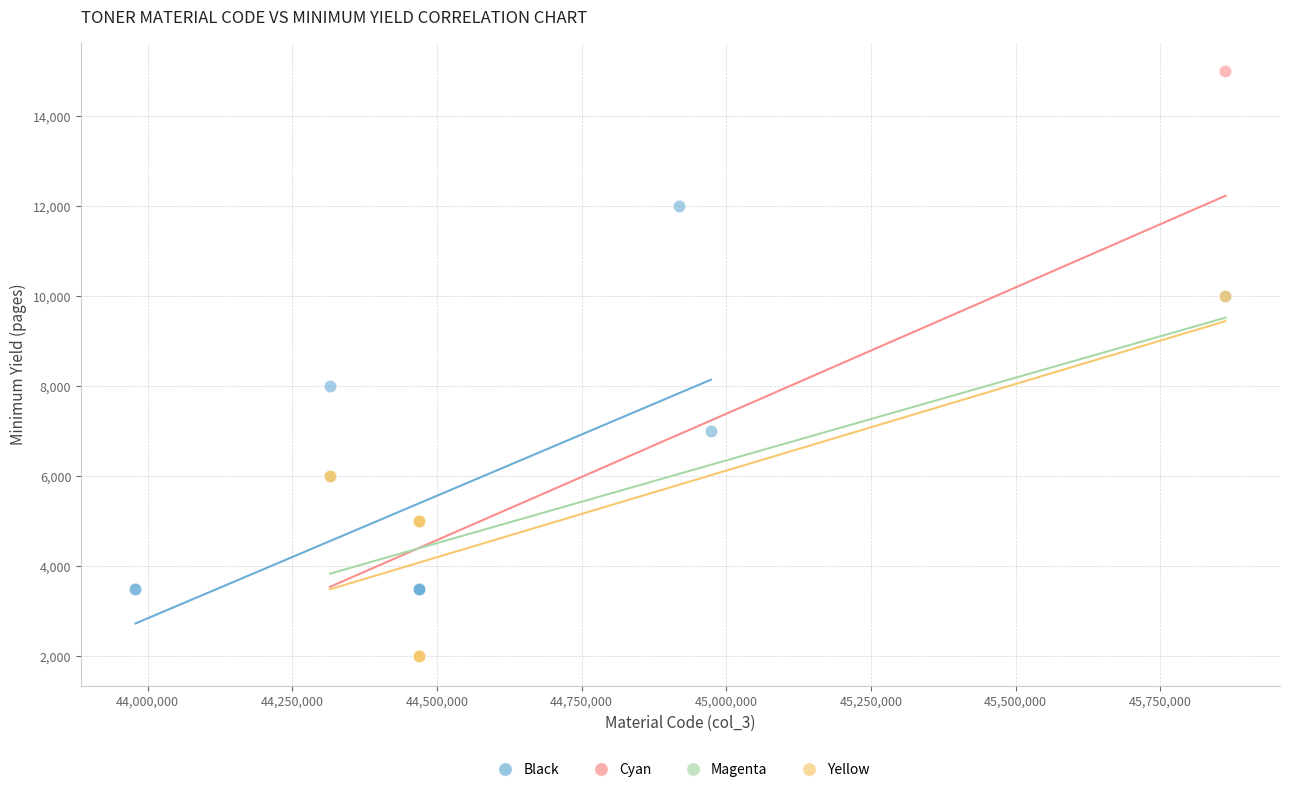

Which series reaches the maximum Y coordinate?

Cyan